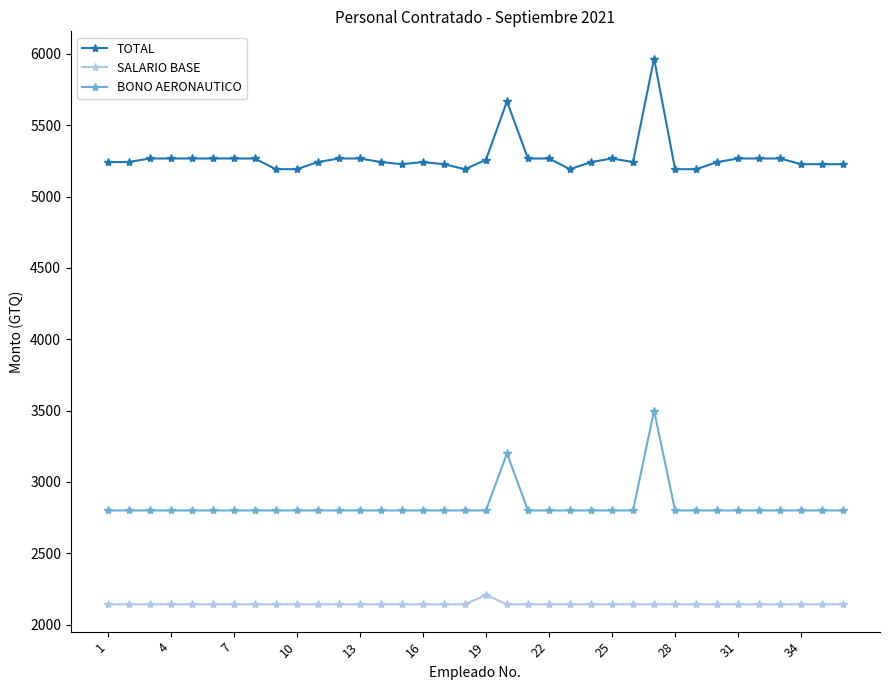

Which series has the largest range (max minus min)?

TOTAL